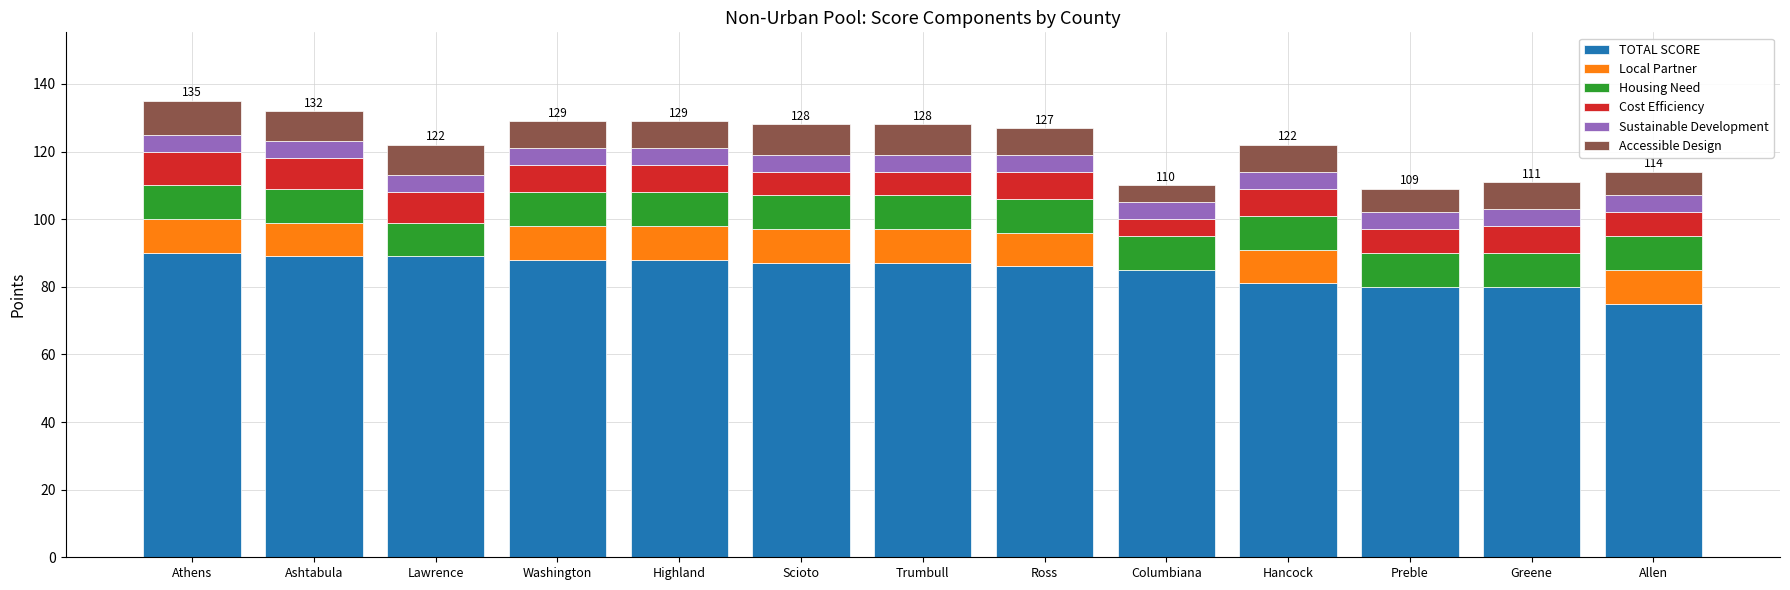

The TOTAL SCORE series shows 22 at Columbiana. True or false?

False